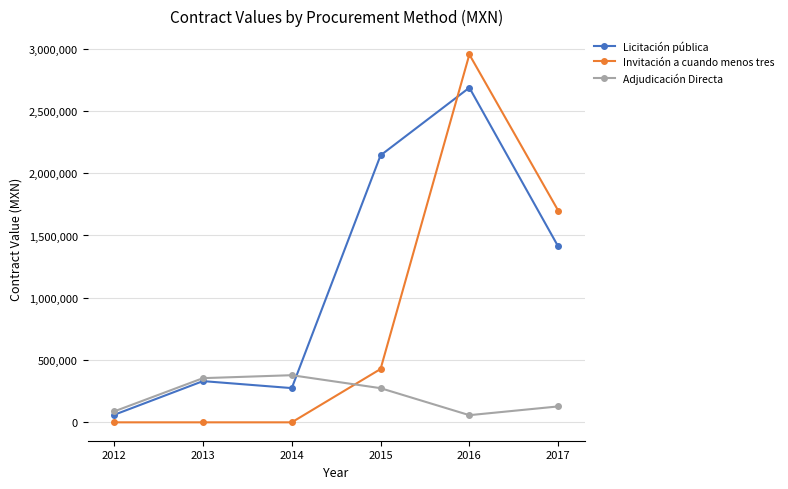

Is this an area chart (filled region under the line)?

No